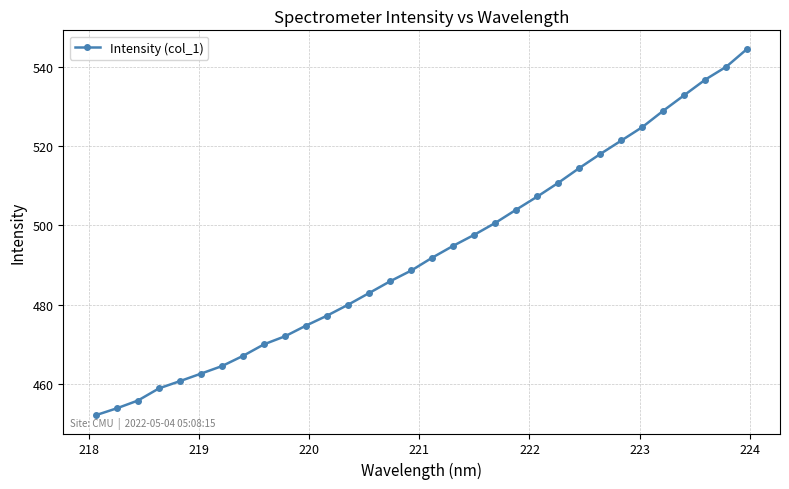

What is the value of the 14th point from the left?

483.0